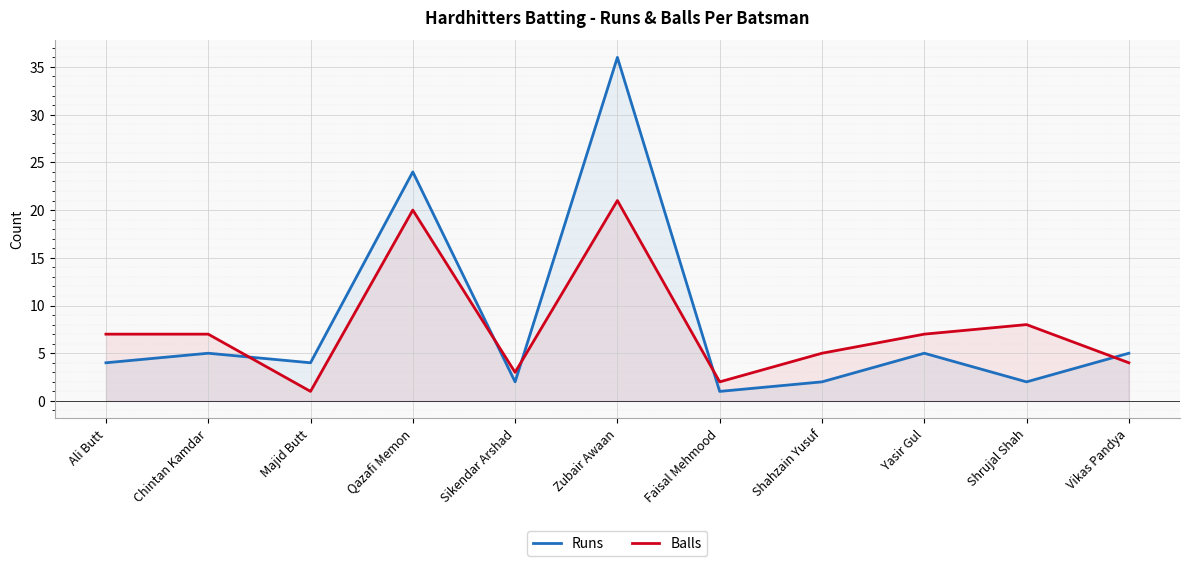

What is the difference between the highest and lowest values at Faisal Mehmood?

1